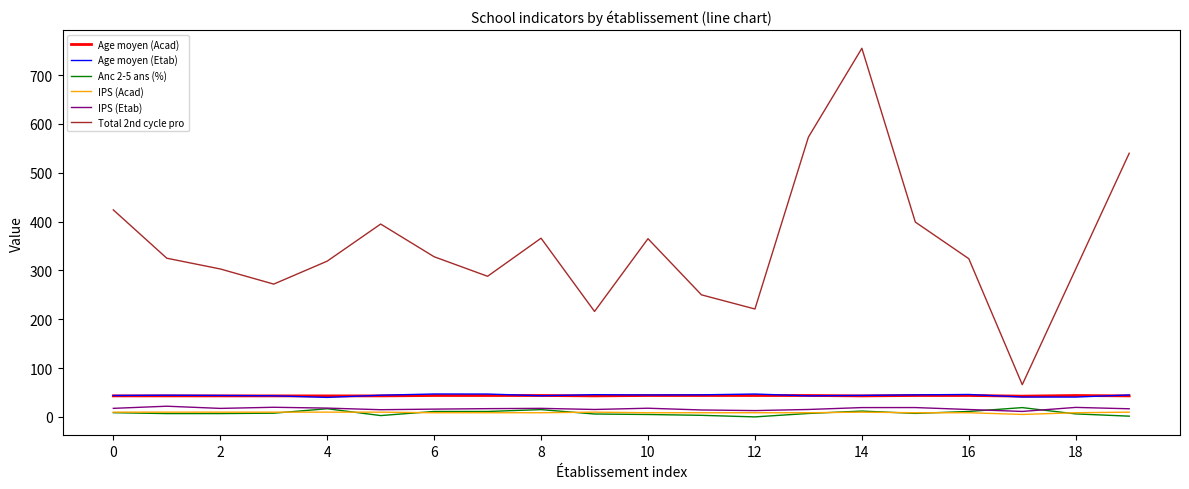

What are all the series names shown in the legend?

Age moyen (Acad), Age moyen (Etab), Anc 2-5 ans (%), IPS (Acad), IPS (Etab), Total 2nd cycle pro